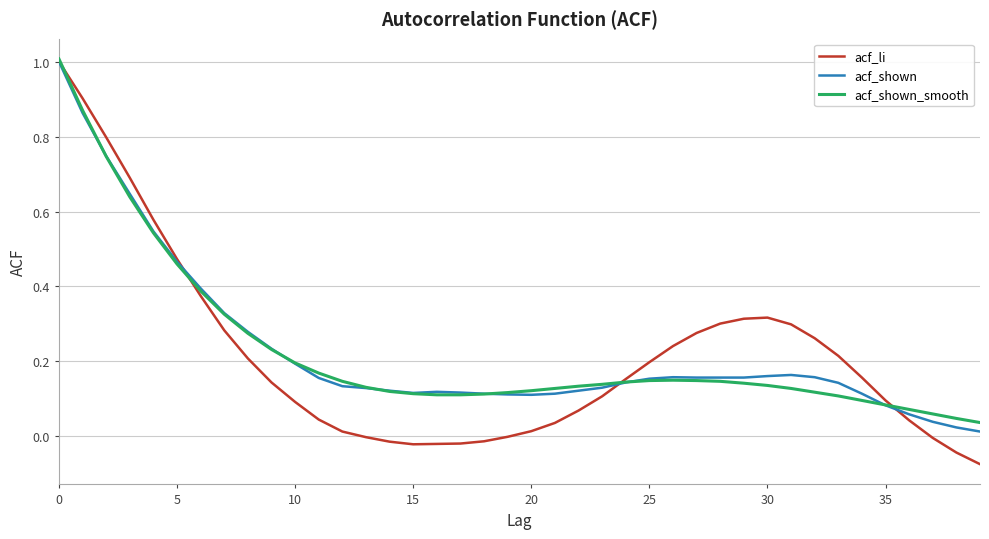

Which series has the largest range (max minus min)?

acf_li